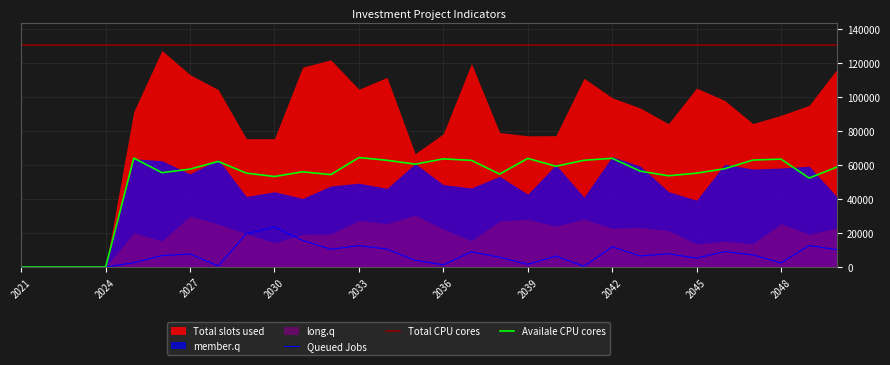

At how many categories does at least one series exceed 63983?

30